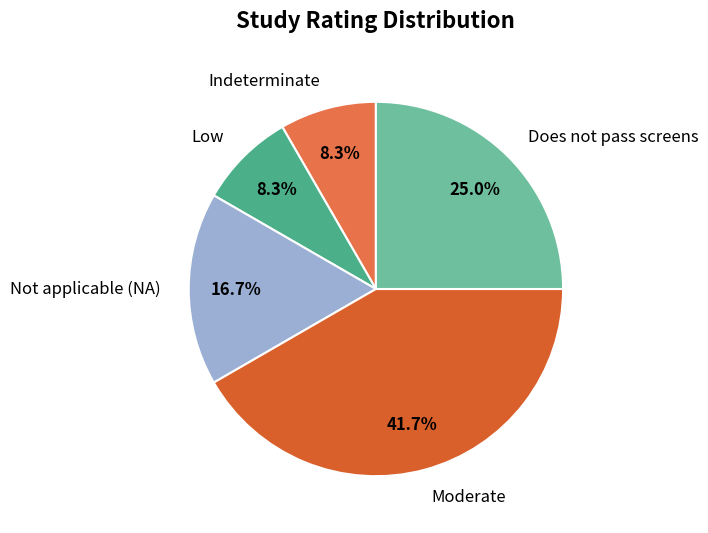

What is the ratio of the value at Moderate to the value at Low?

5.0